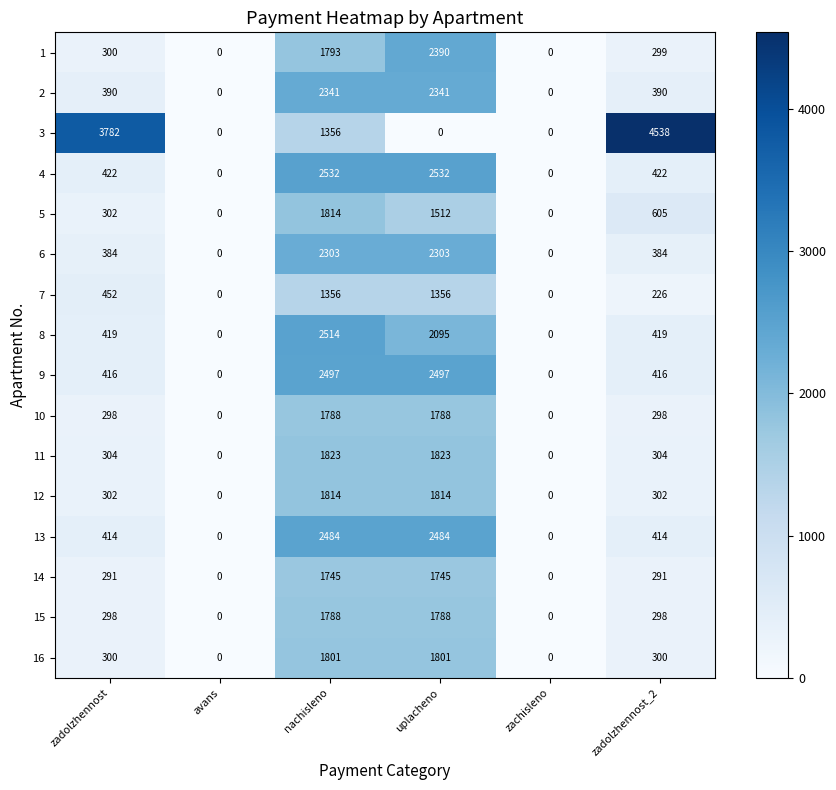

Is it true that 6 equals -715 at zachisleno?

False